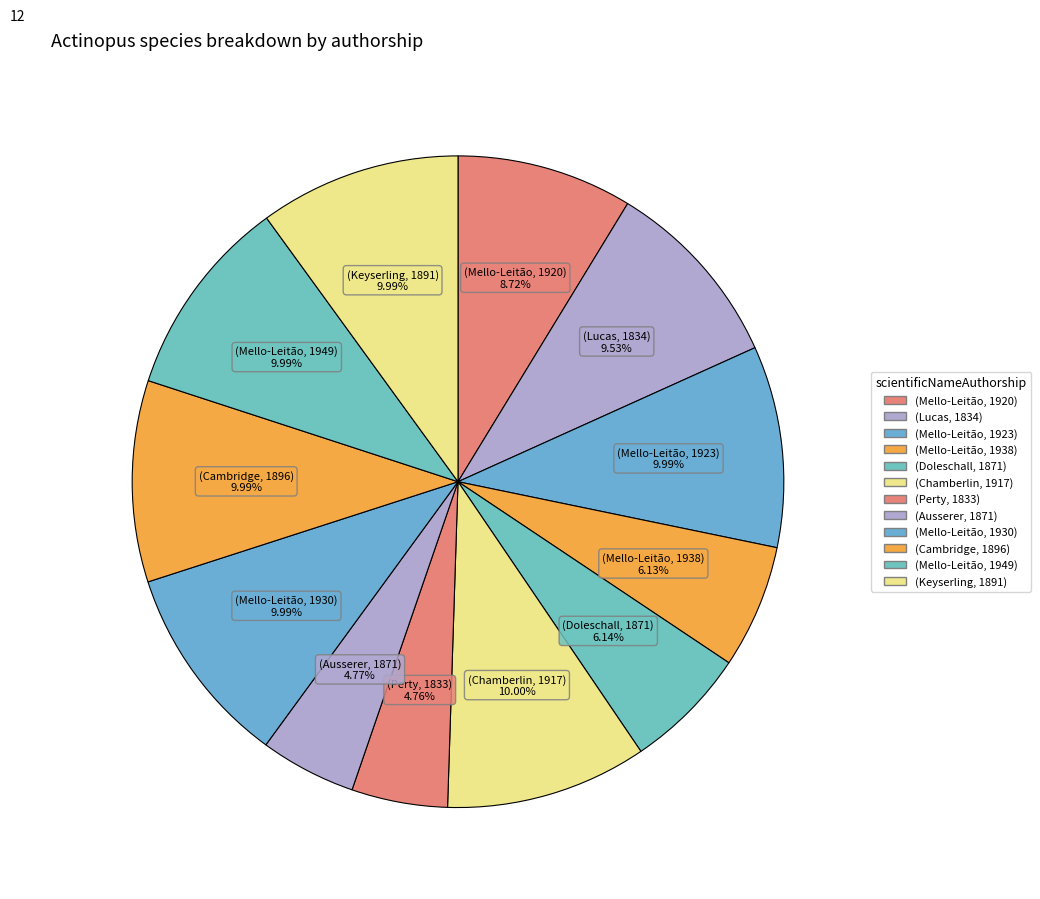

To the nearest percent, what is the difference between the largest and smallest slice percentages?

5%